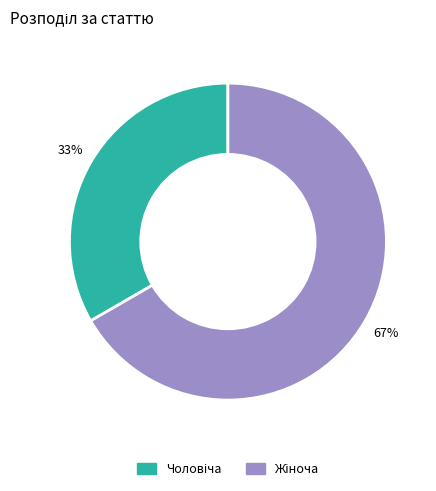

To the nearest percent, what is the average slice percentage?

50%